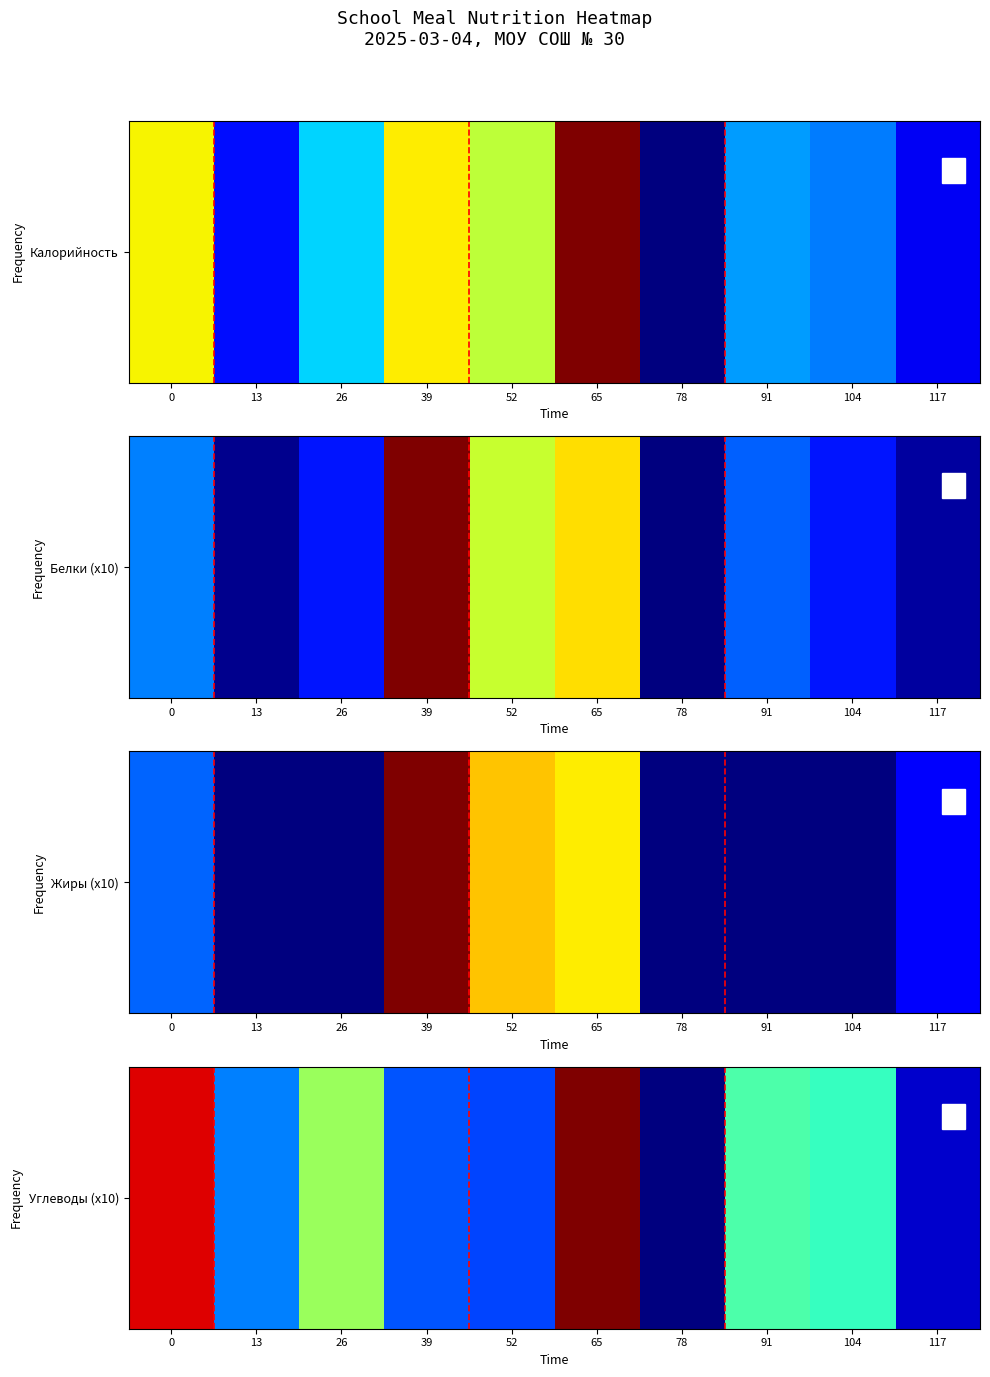

Reading left to right, list all the values displayed in this chart.

0=330	13=90	26=194	39=75	52=70	65=360	78=0	91=160	104=150	117=24